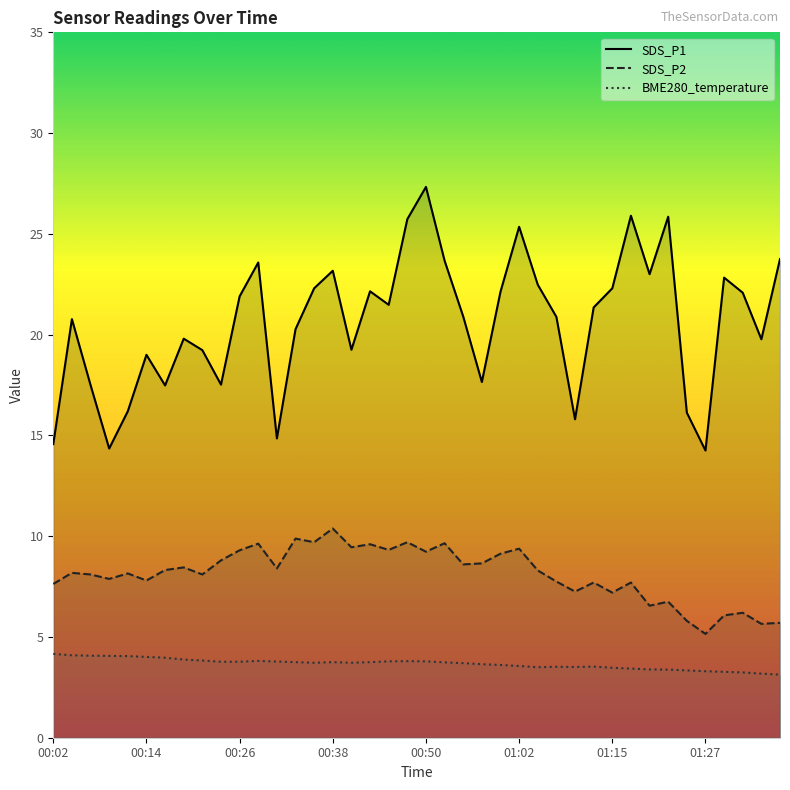

True or false: BME280_temperature and SDS_P2 intersect in this chart.

False